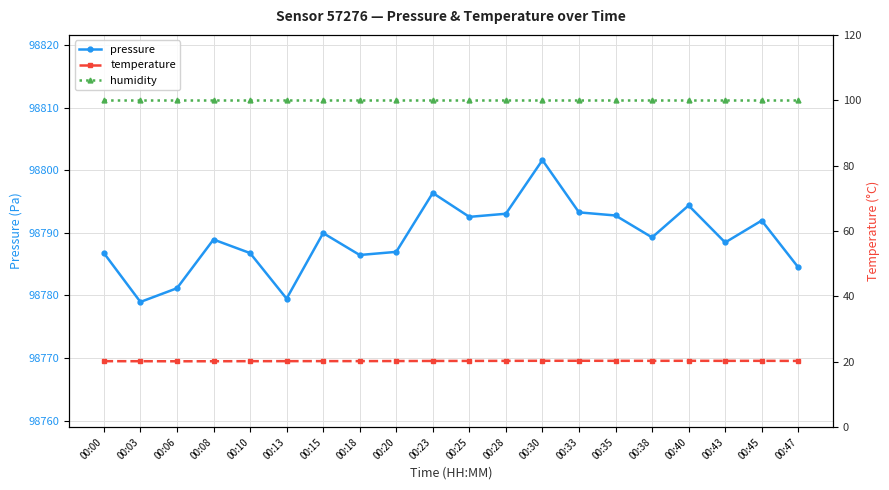

What is the value of the humidity point at the 9th from the left?

100.0